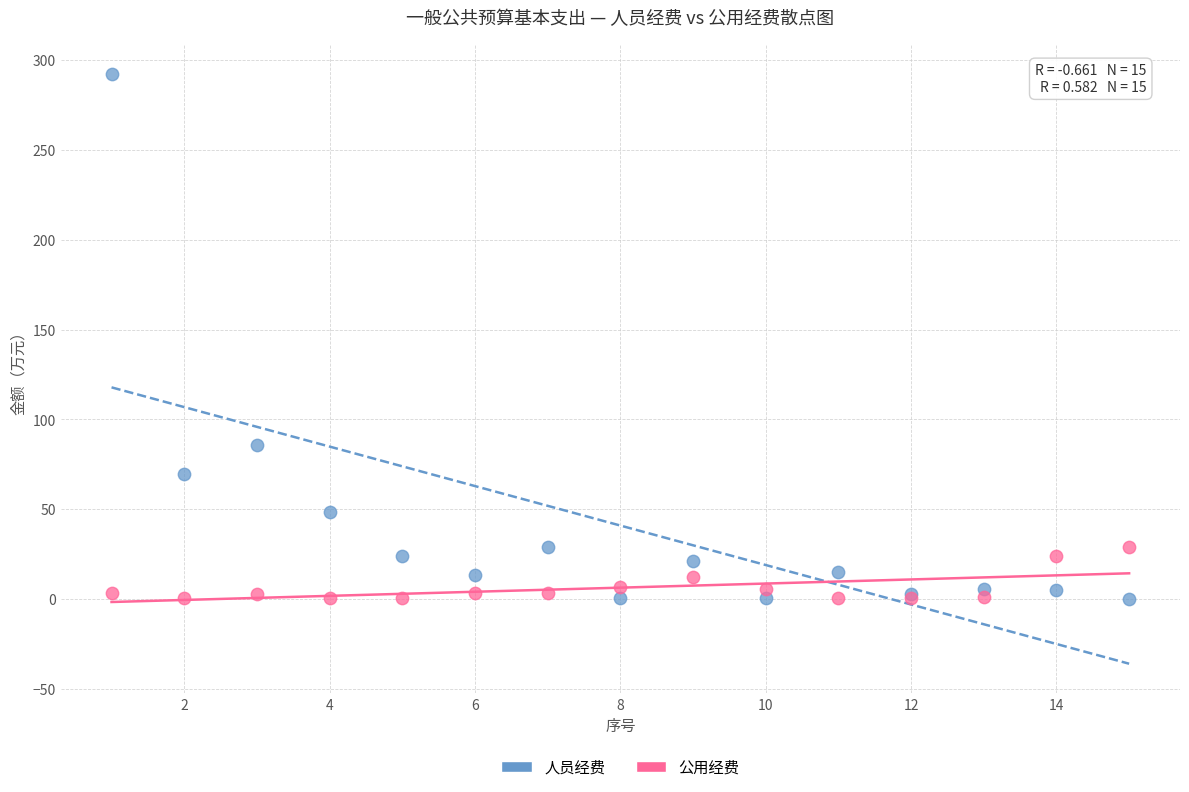

What is the X range (max minus min) for the scatter plot?

14.0